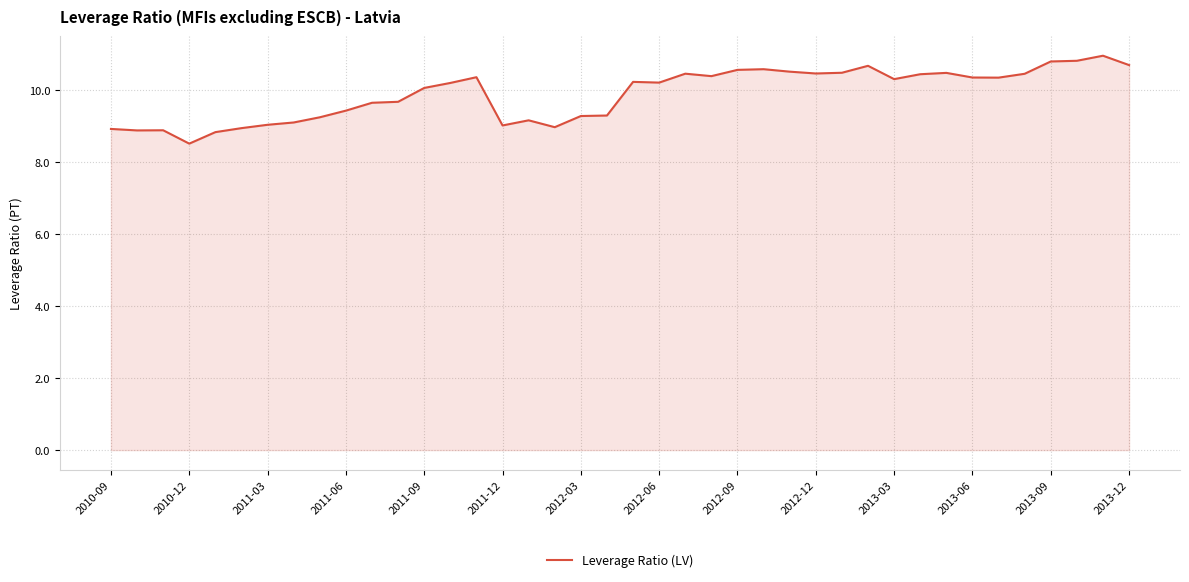

What is the difference between the maximum and minimum values?

2.4